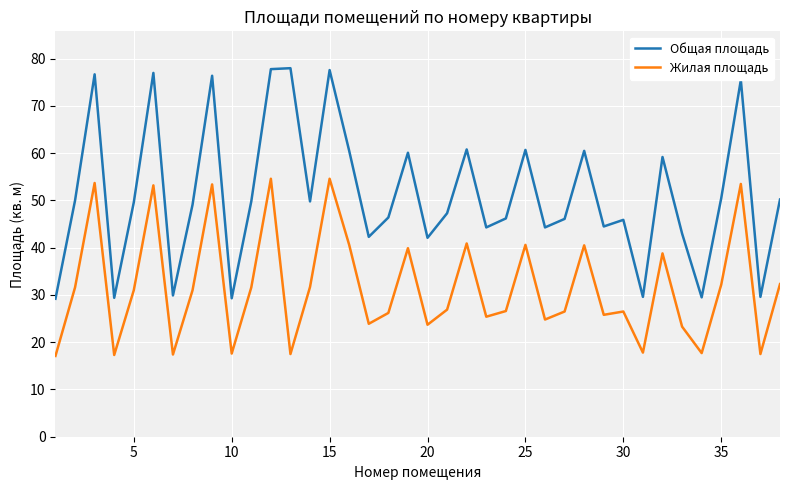

Which series has the widest spread of values?

Общая площадь